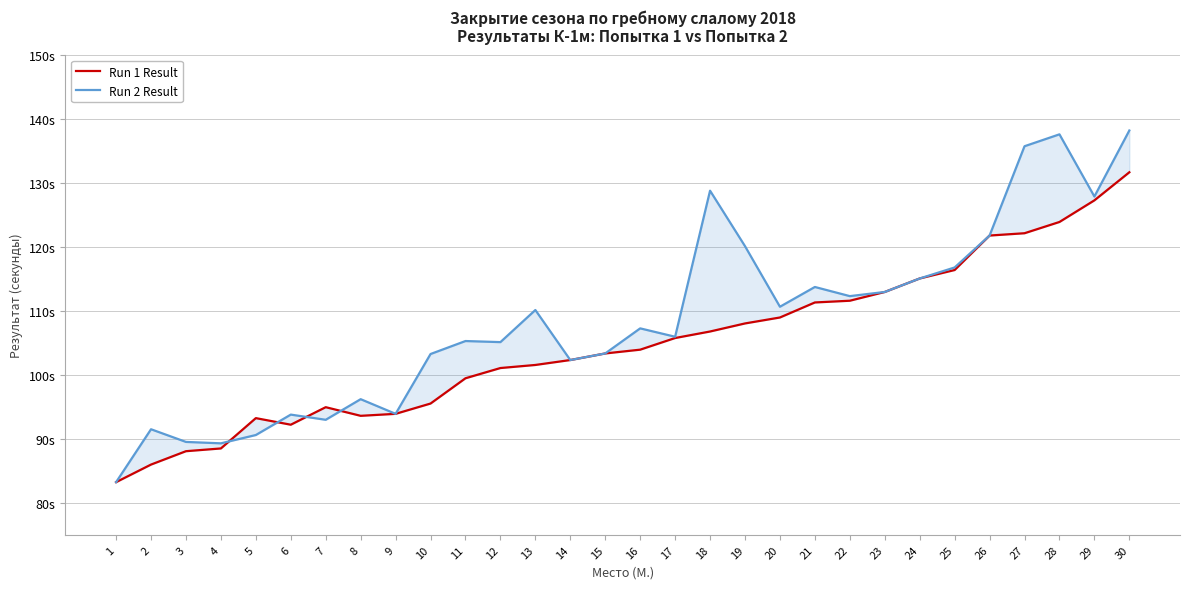

Does the chart have visible grid lines?

Yes